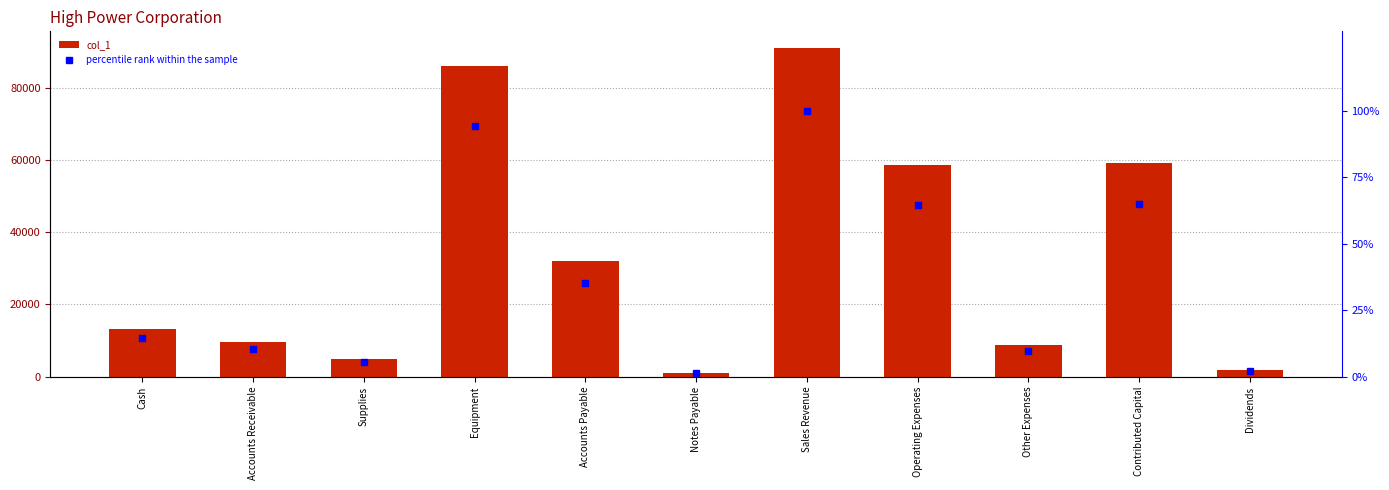

Between Supplies and Operating Expenses, which series saw the biggest shift?

col_1